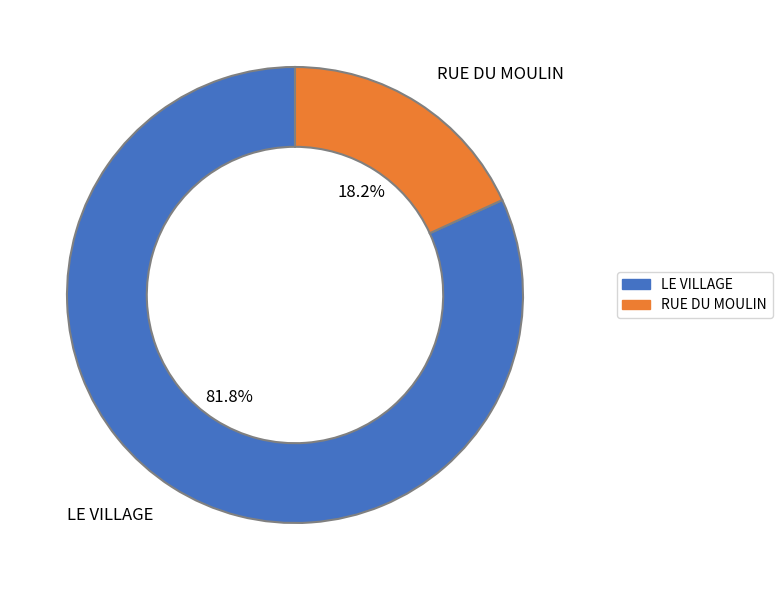

To the nearest percent, what portion does LE VILLAGE represent?

82%